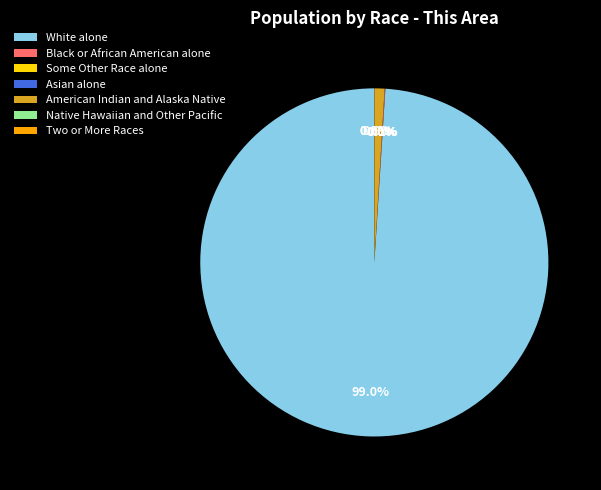

Combined, what portion of the pie is White alone and American Indian and Alaska Native?

99.9%